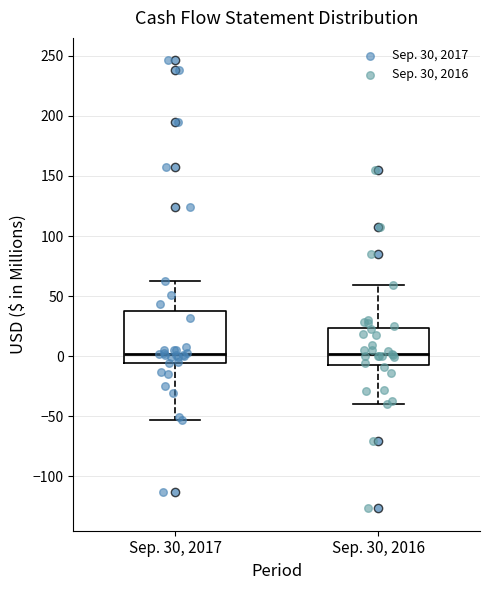

Reading left to right, transcribe this box plot: for each box, give where its median line is, the range the box spans, and where its two whiskers end, as read against the y-axis. The values are not printed on the chart, so give them approximately, as read against the axis.

Sep. 30, 2017: median 0, box -5 to 35, whiskers -55 to 65
Sep. 30, 2016: median 0, box -10 to 25, whiskers -40 to 60